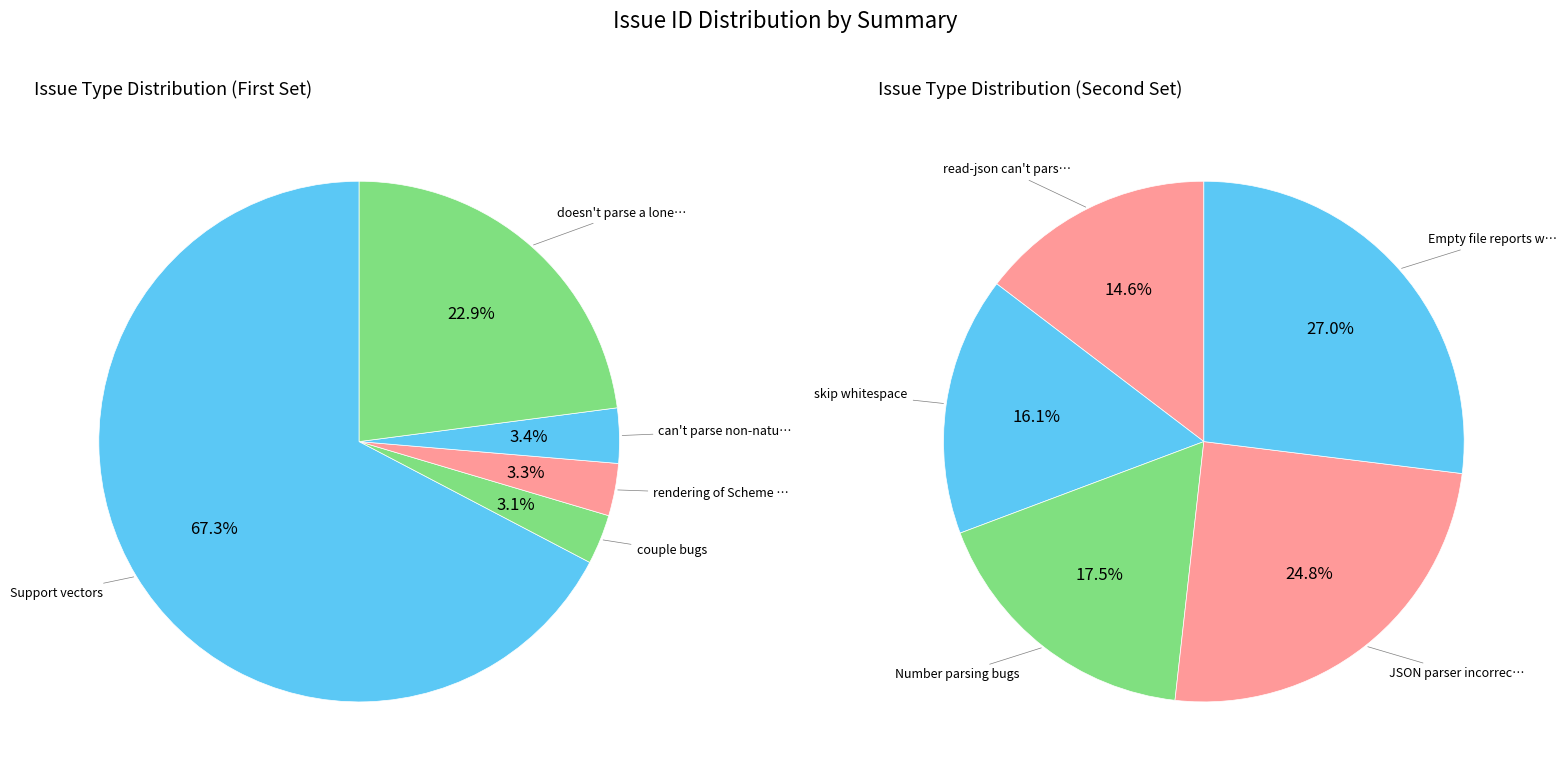

What is the smallest slice in the pie chart?

couple bugs